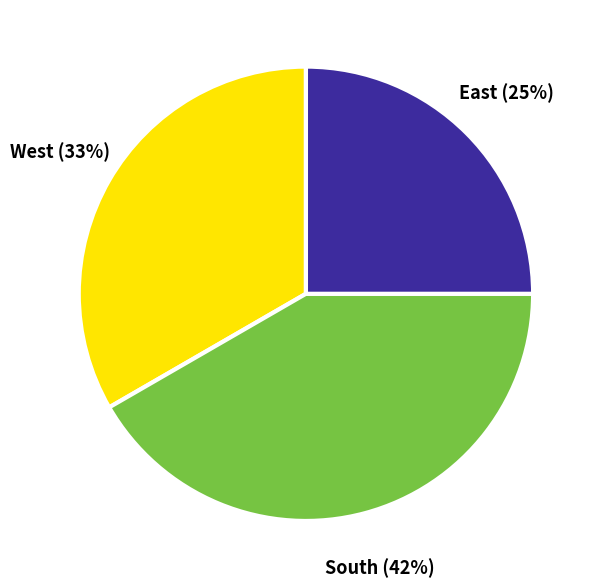

To the nearest percent, what is the difference between the largest and smallest slice percentages?

17%